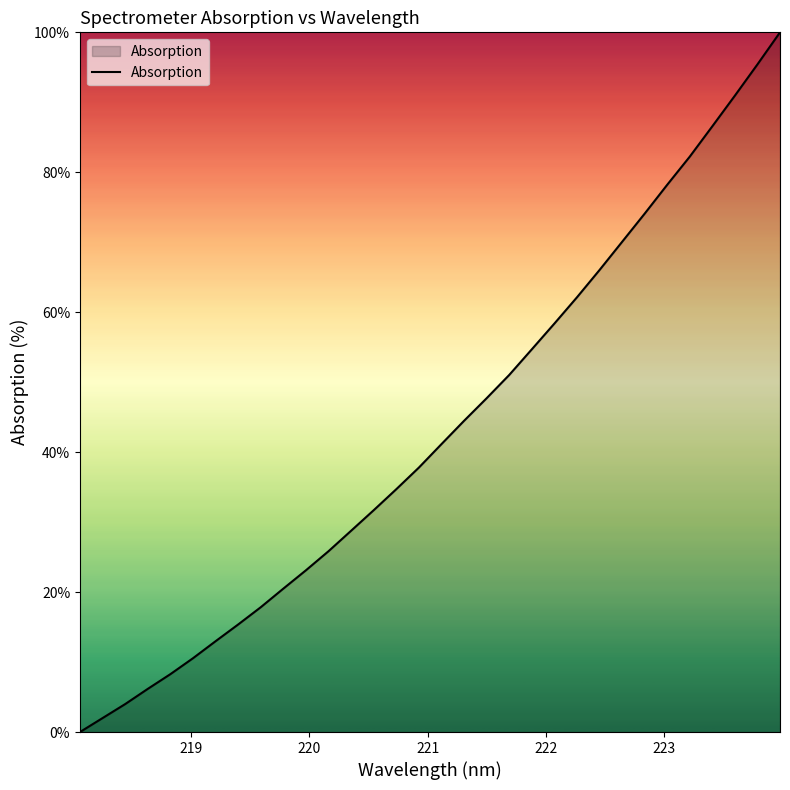

What is the difference between the maximum and minimum values?

100.0